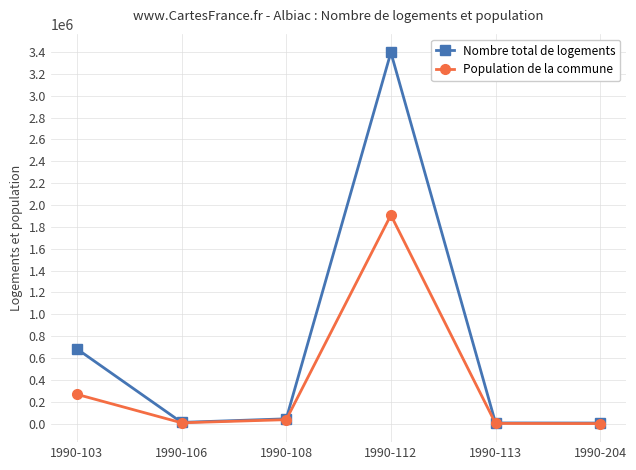

The value of Population de la commune at 1990-103 is 267579. True or false?

True